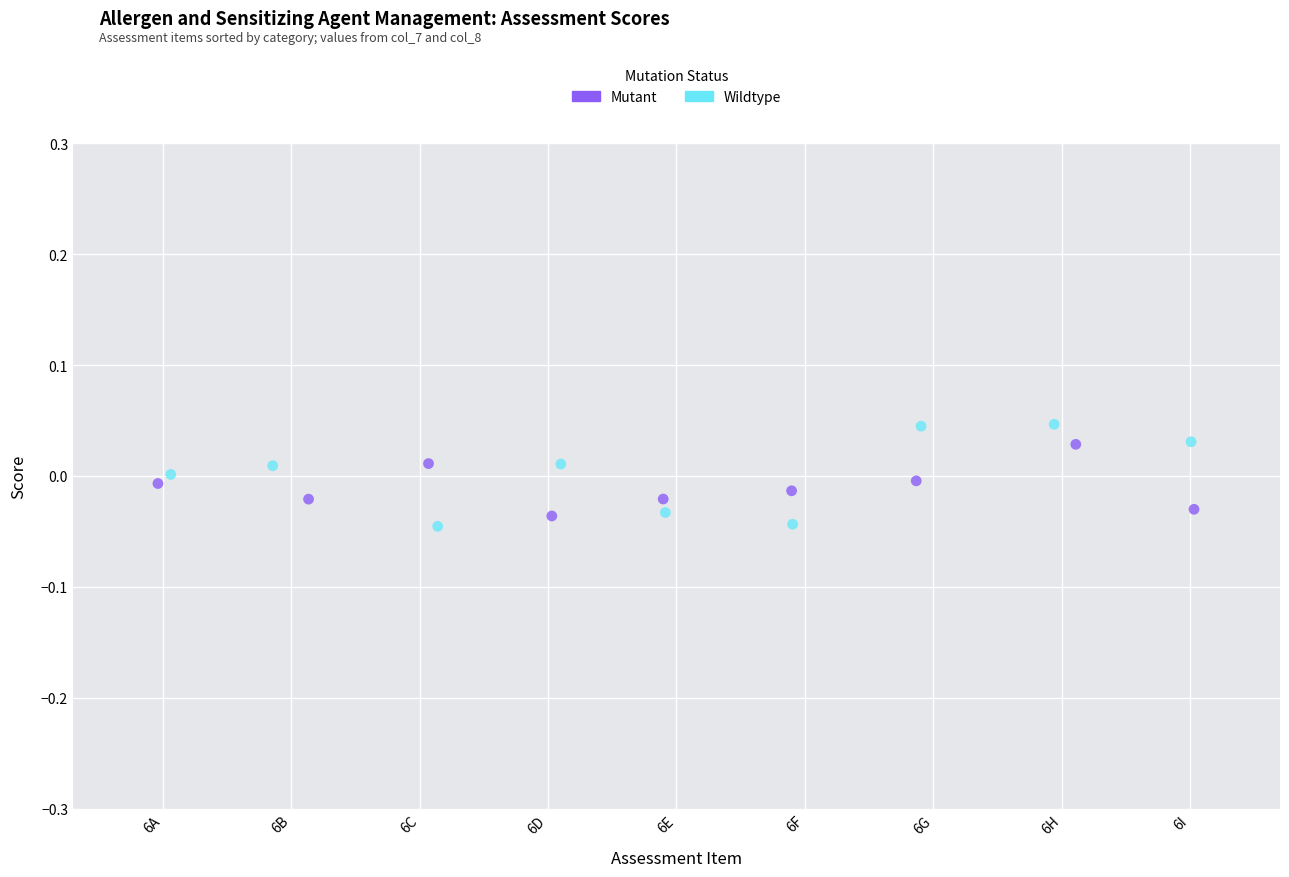

Which series has the largest Y range (max minus min)?

Wildtype